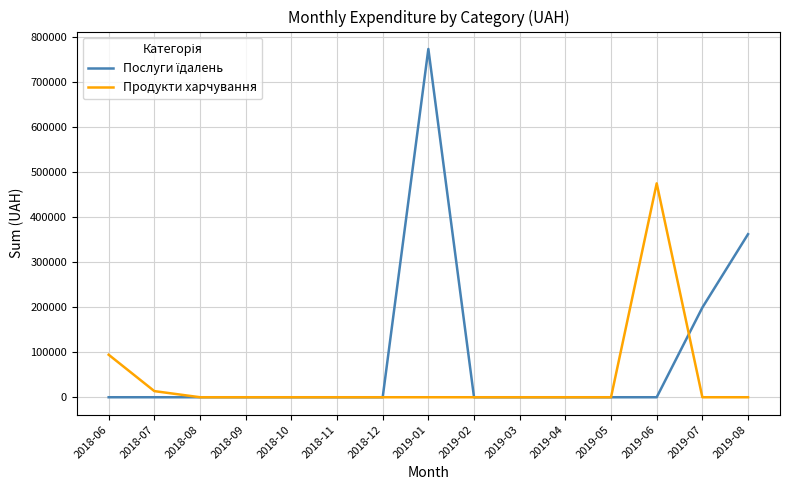

The value of Продукти харчування at 2019-04 is 0.0. True or false?

True